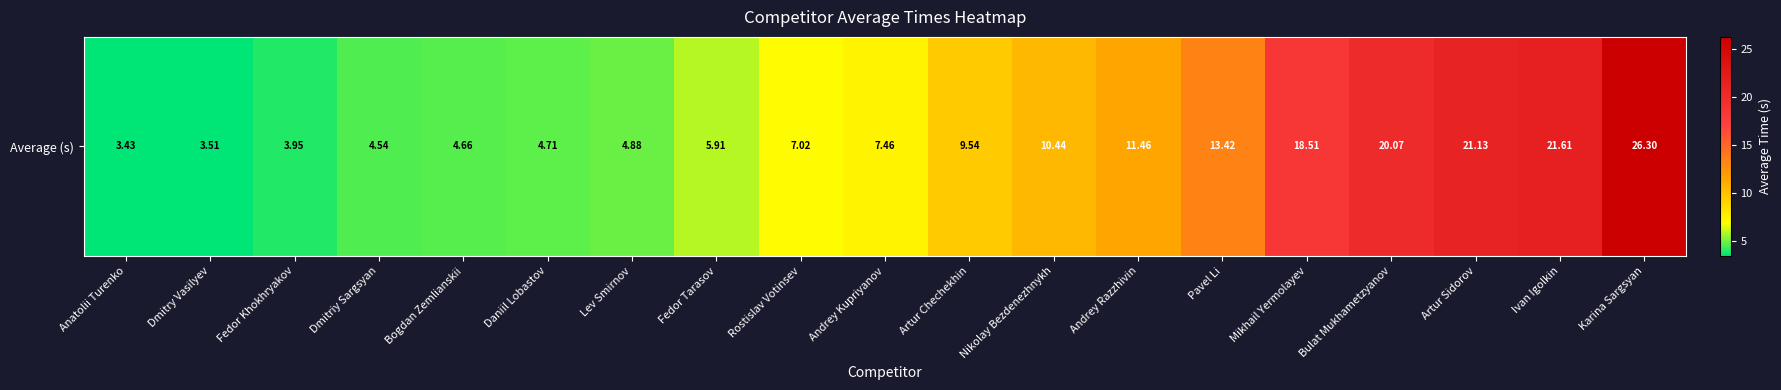

True or false: the data shows 16.1 at Artur Chechekhin.

False